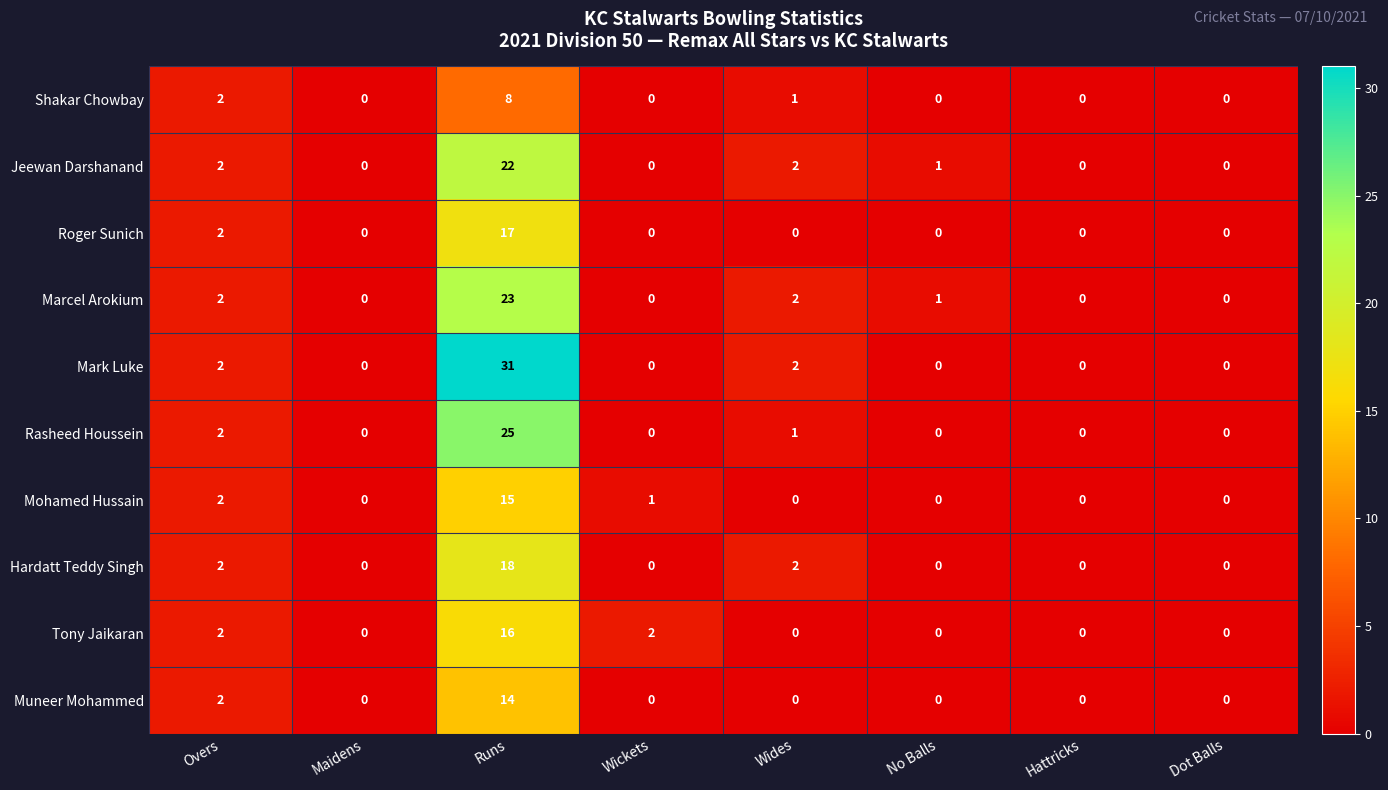

What is the sum of all Shakar Chowbay values?

11